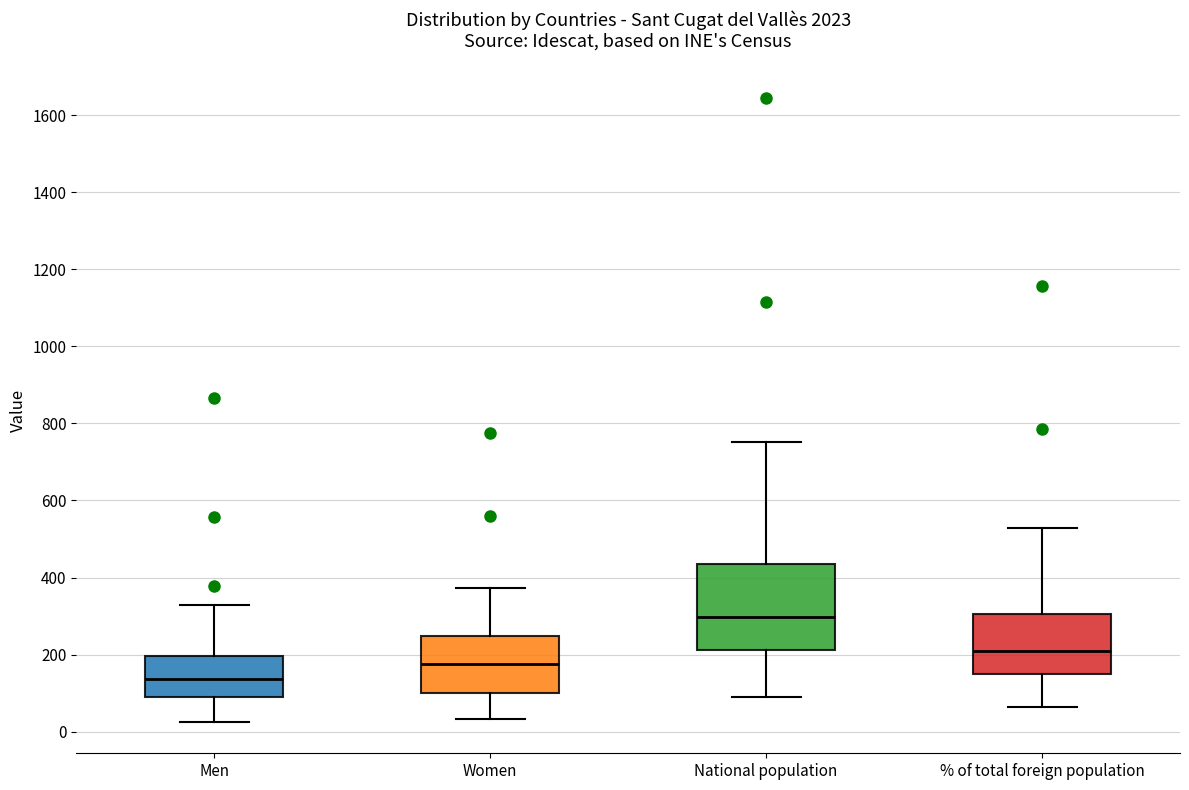

Where is the upper edge of the box for % of total foreign population on the y-axis? The values are not printed on the chart, so give them approximately, as read against the axis.

300